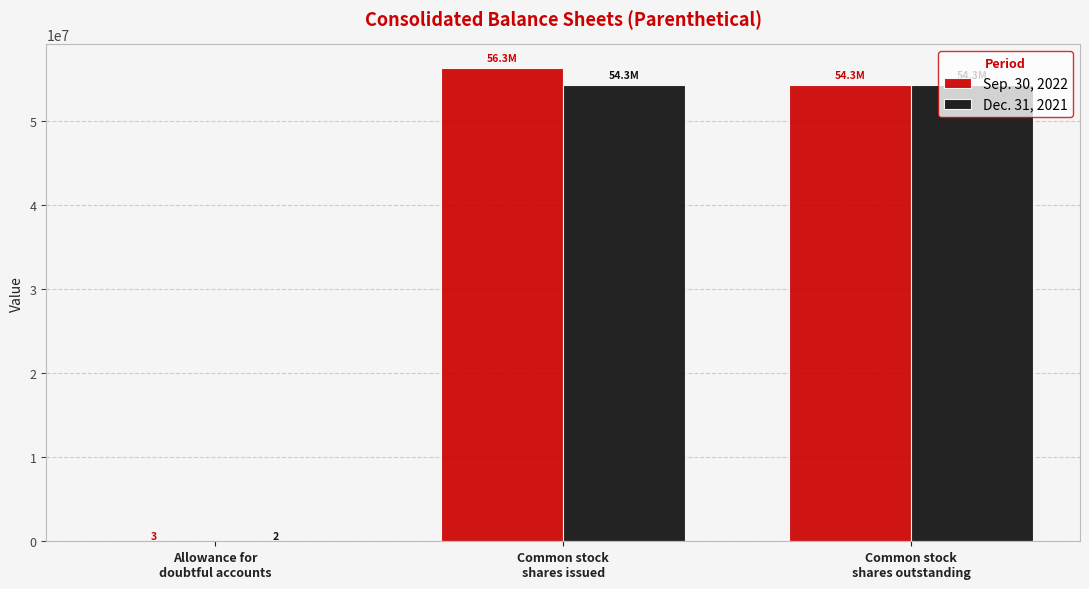

What is the sum of all Sep. 30, 2022 values?

110520063